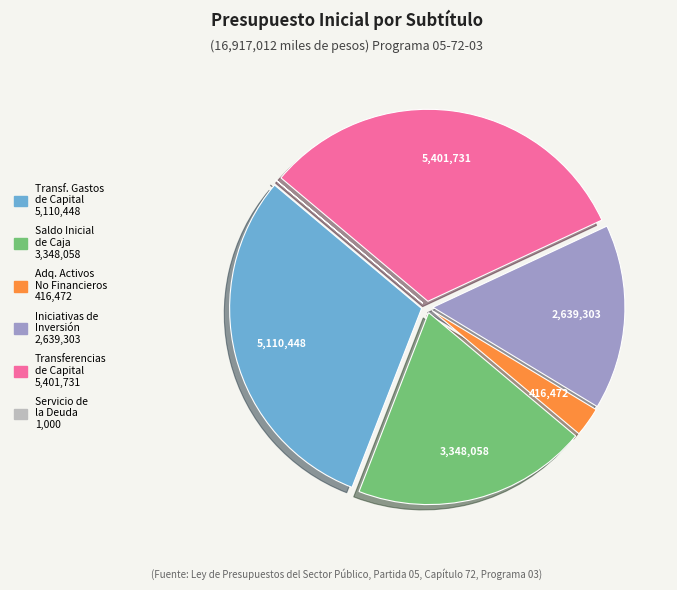

Does any single category account for the majority?

No